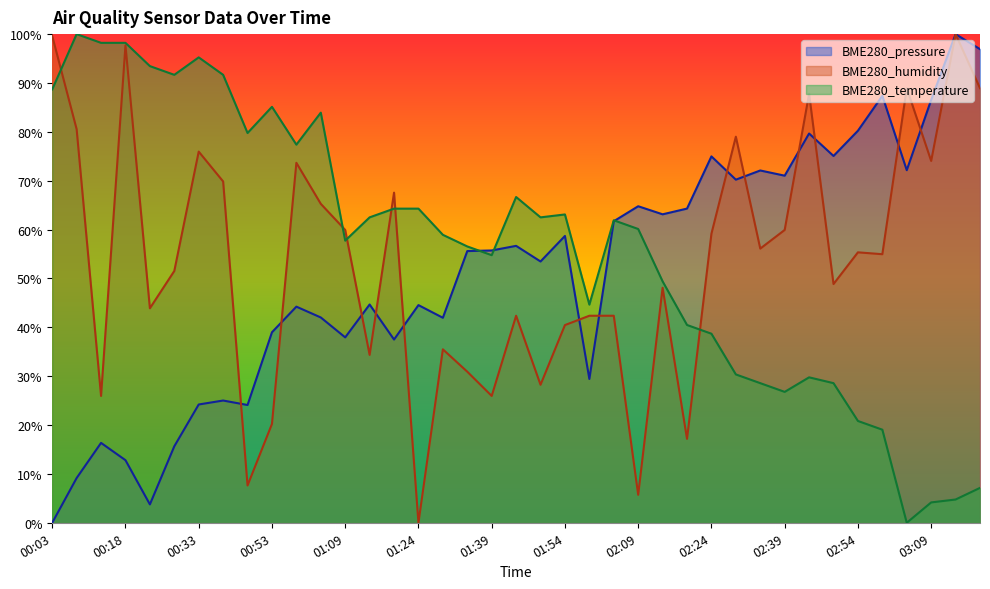

Rank the series by their maximum value, from lowest to highest.

BME280_pressure, BME280_humidity, BME280_temperature